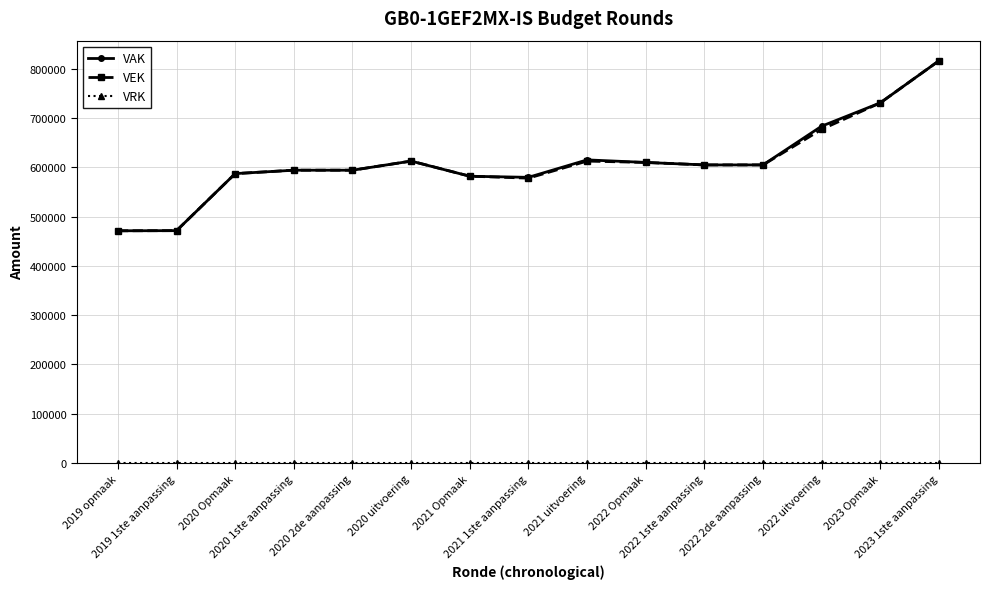

True or false: VAK has more than 0 interior local peaks.

True